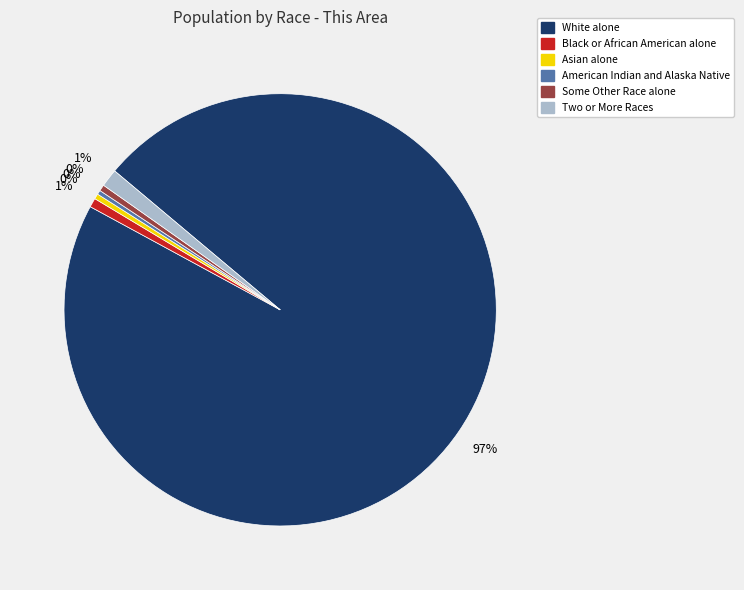

How many segments does this pie chart have?

6